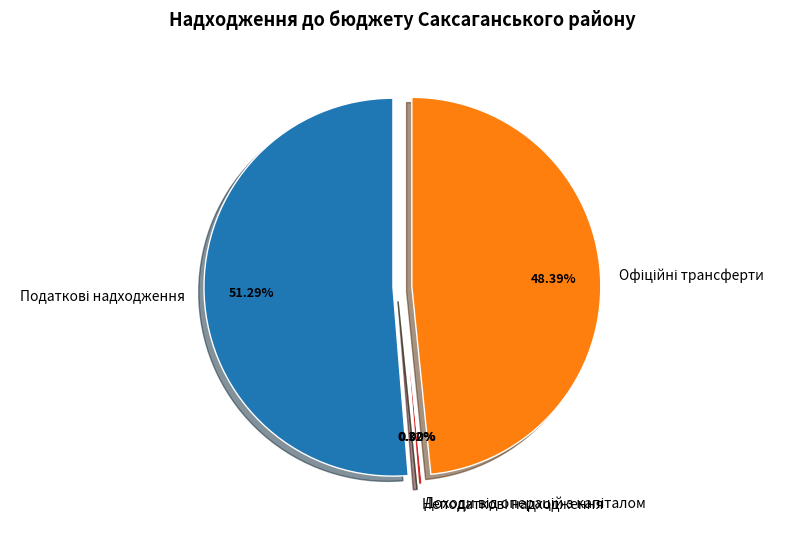

How many slices are in this pie chart?

4